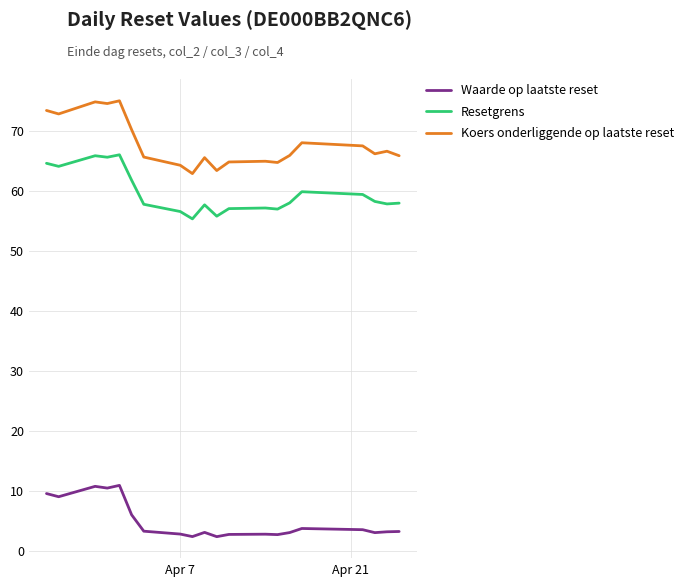

Rank the series by their maximum value, from lowest to highest.

Waarde op laatste reset, Resetgrens, Koers onderliggende op laatste reset